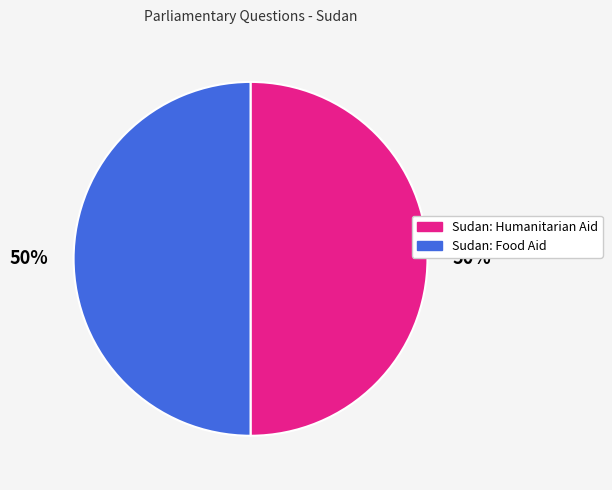

What is the ratio of the value at Sudan: Food Aid to the value at Sudan: Humanitarian Aid?

1.0